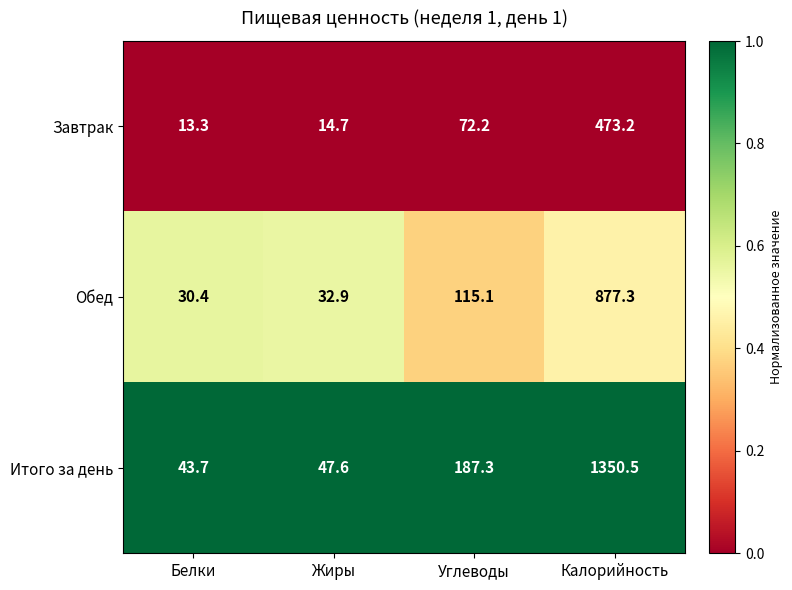

How many distinct data groups are displayed?

3